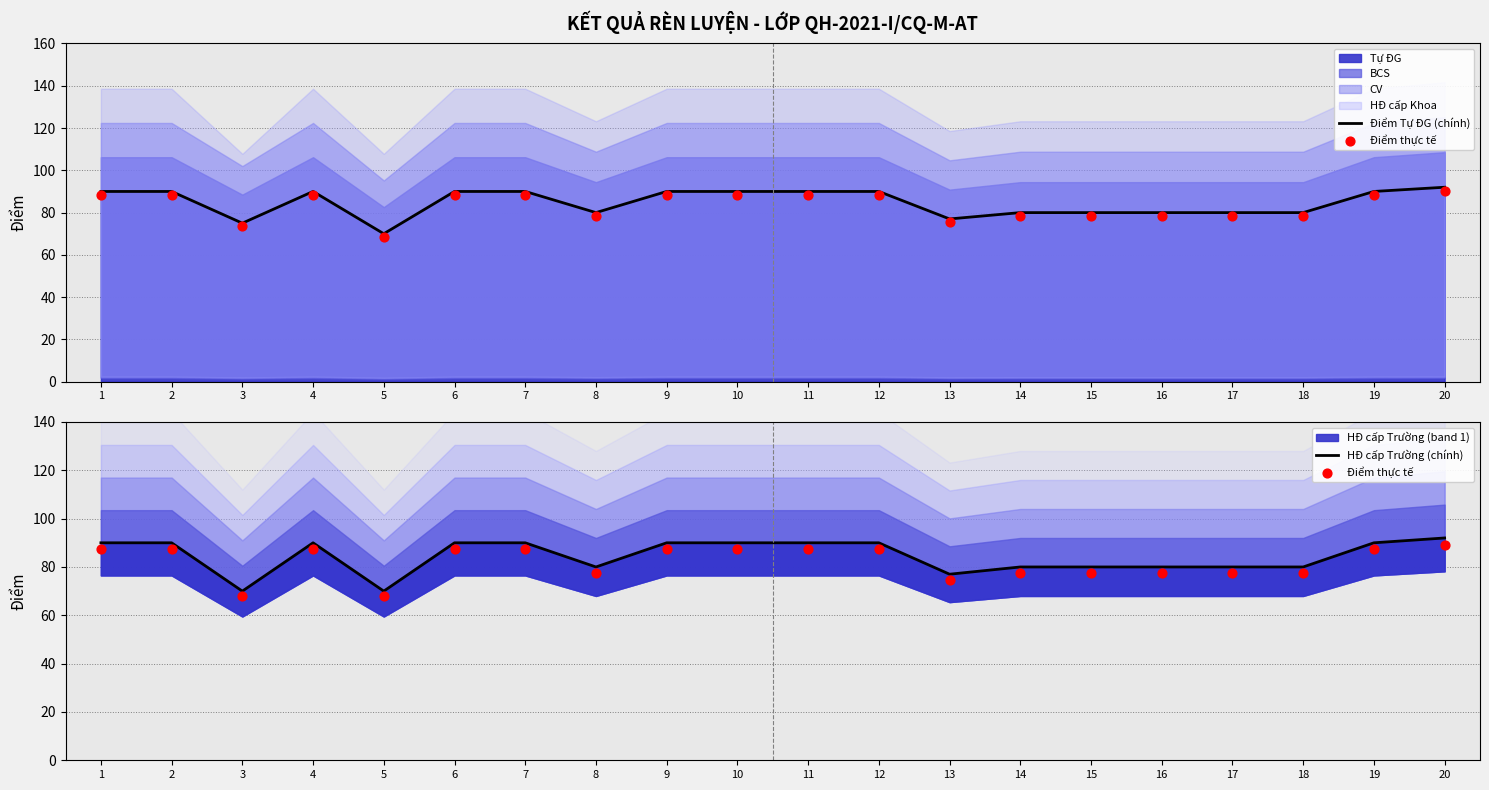

Which series has the widest spread of Y values?

Điểm Tự ĐG (chính)